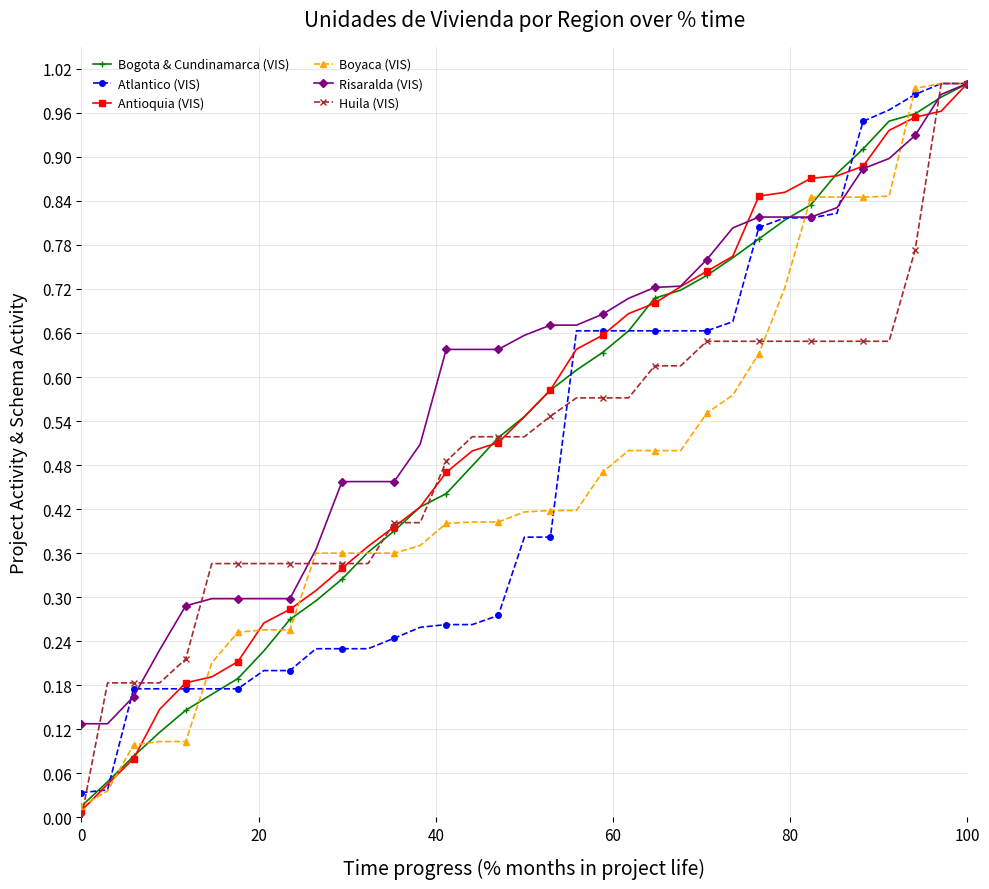

True or false: Bogota & Cundinamarca (VIS) has more than 0 points higher than both neighbors.

False